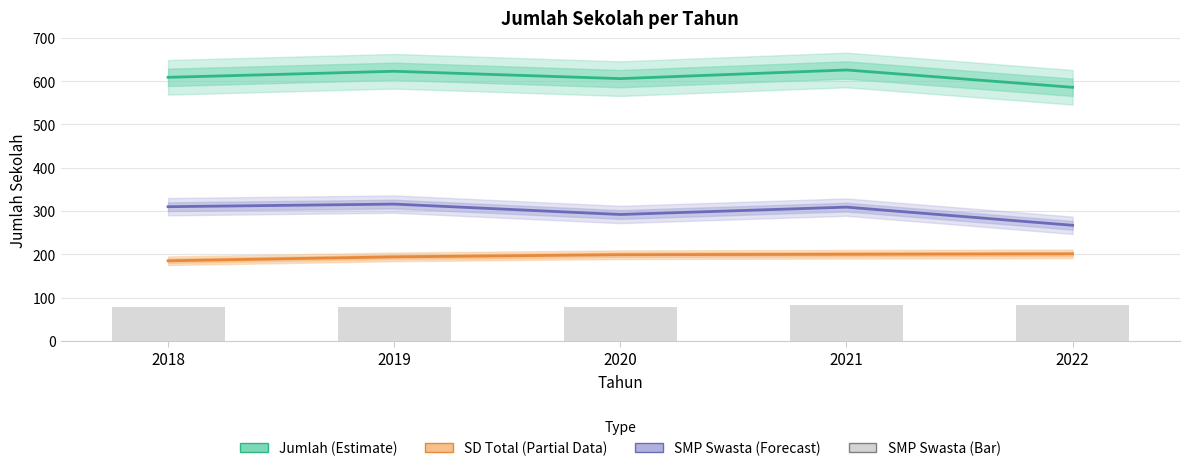

What is the total value across all series at 2022?

1136